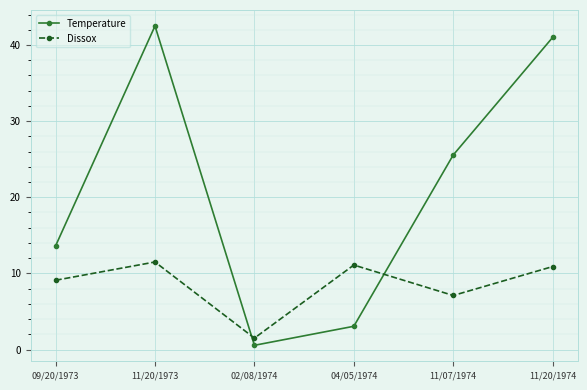

How many lines are shown in the chart?

2